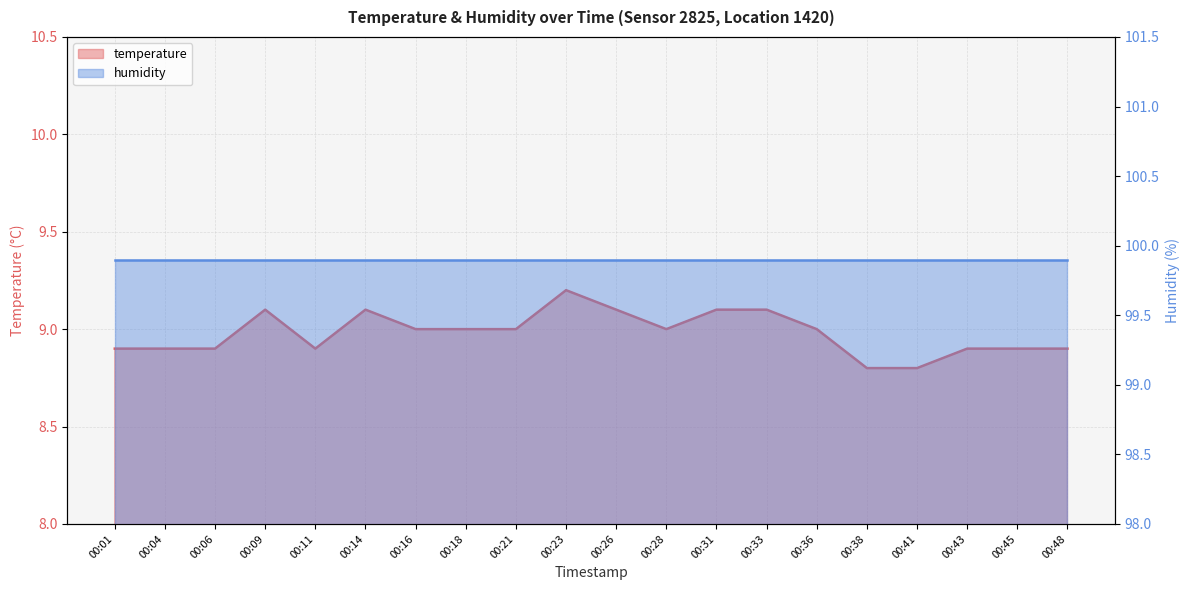

What is the value of the 12th point from the left?

9.0